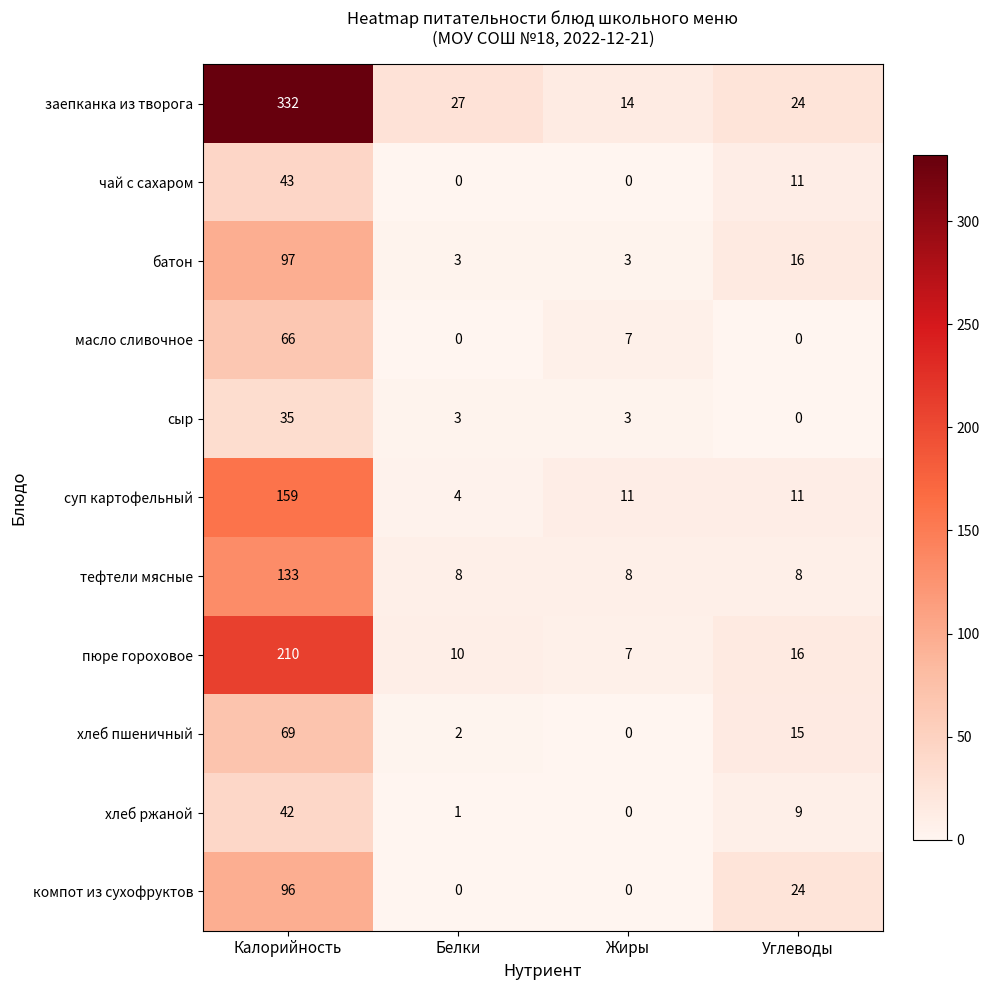

Which series has the largest total across all categories?

заепканка из творога